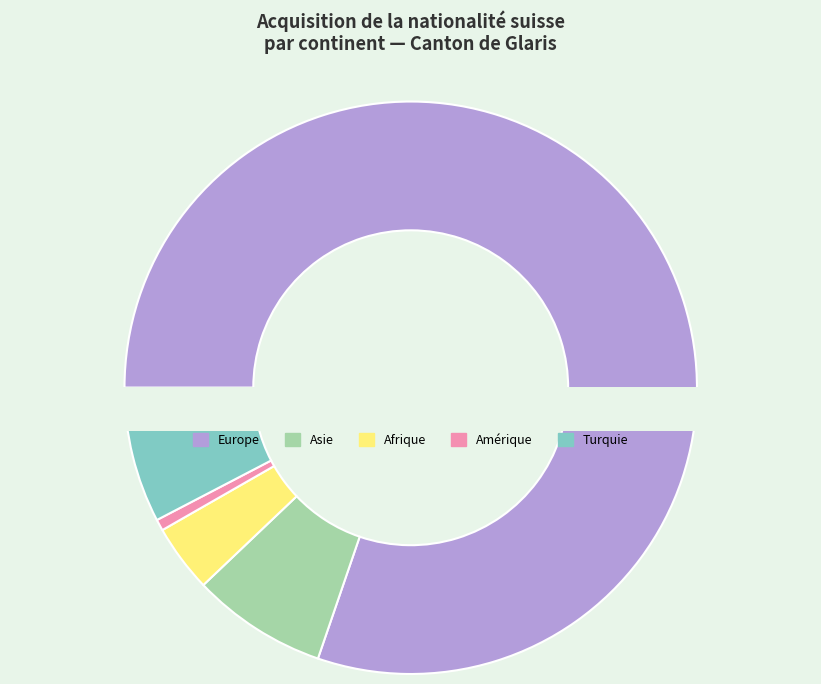

Count the number of slices in the pie.

6